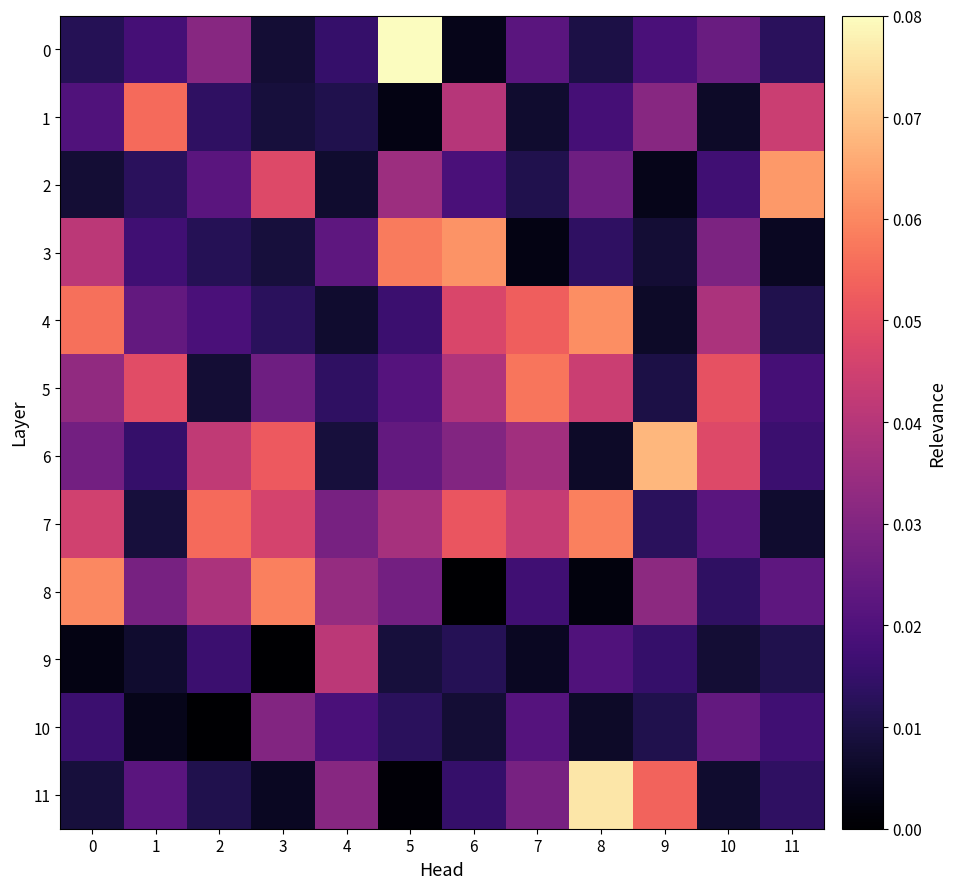

At which category does the chart reach its peak across all series?

5